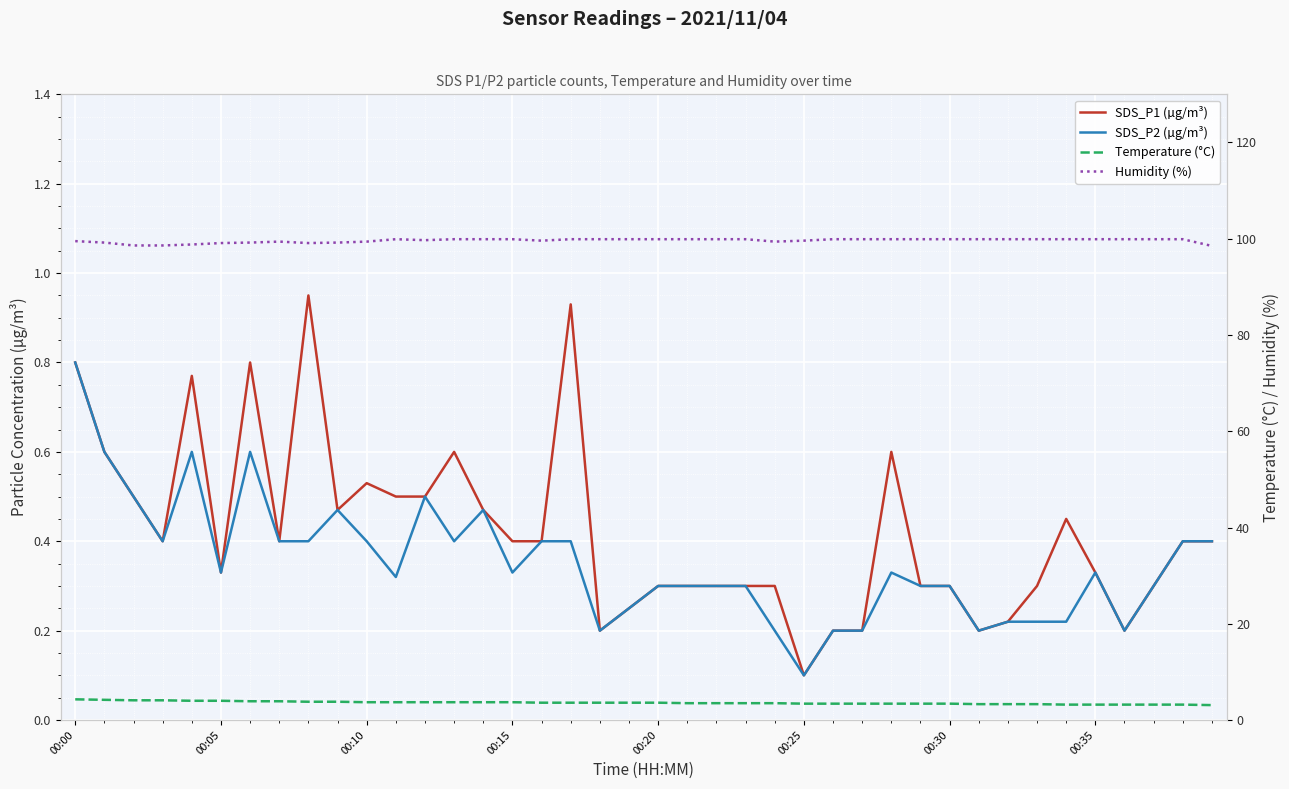

What is the difference between the maximum and minimum values in the SDS_P2 (µg/m³) series?

0.7